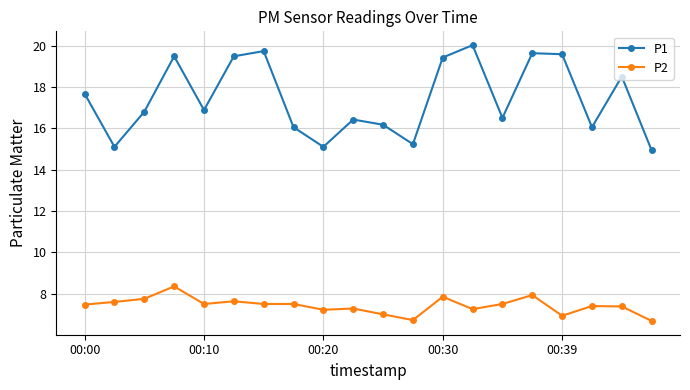

How many lines are shown in the chart?

2